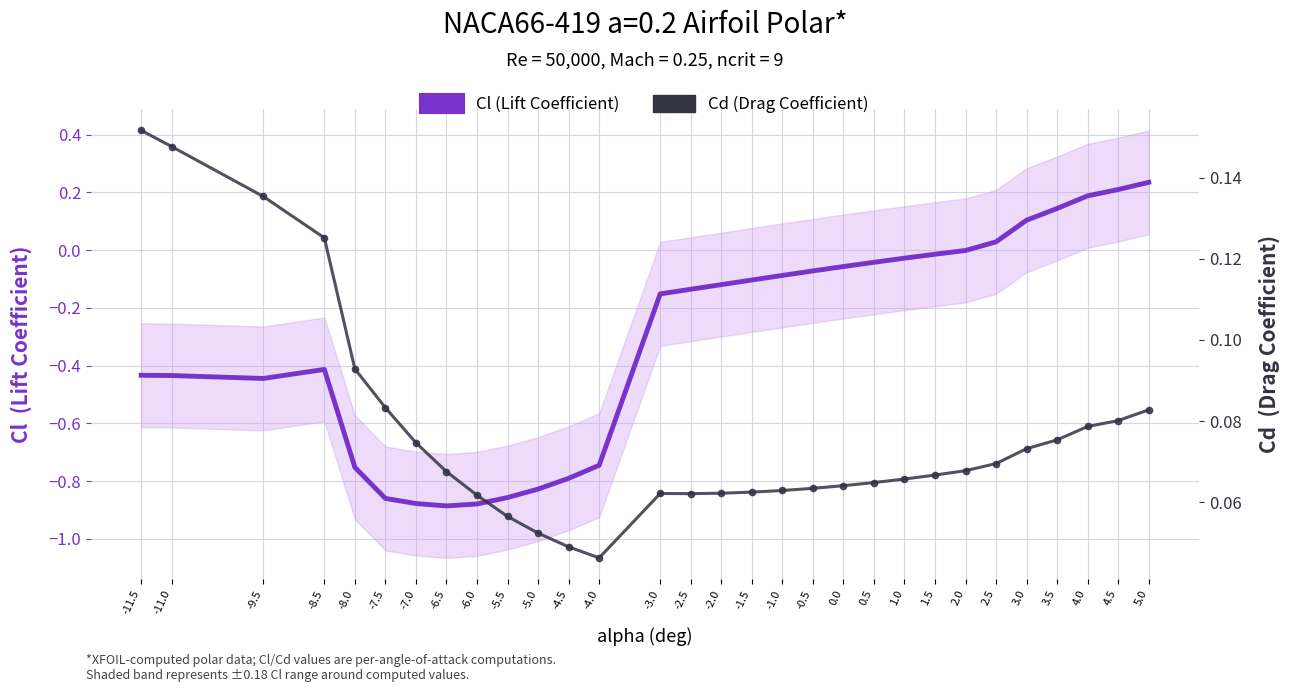

How many intersections are there between Cl (Lift Coefficient) and Cd (Drag Coefficient)?

1